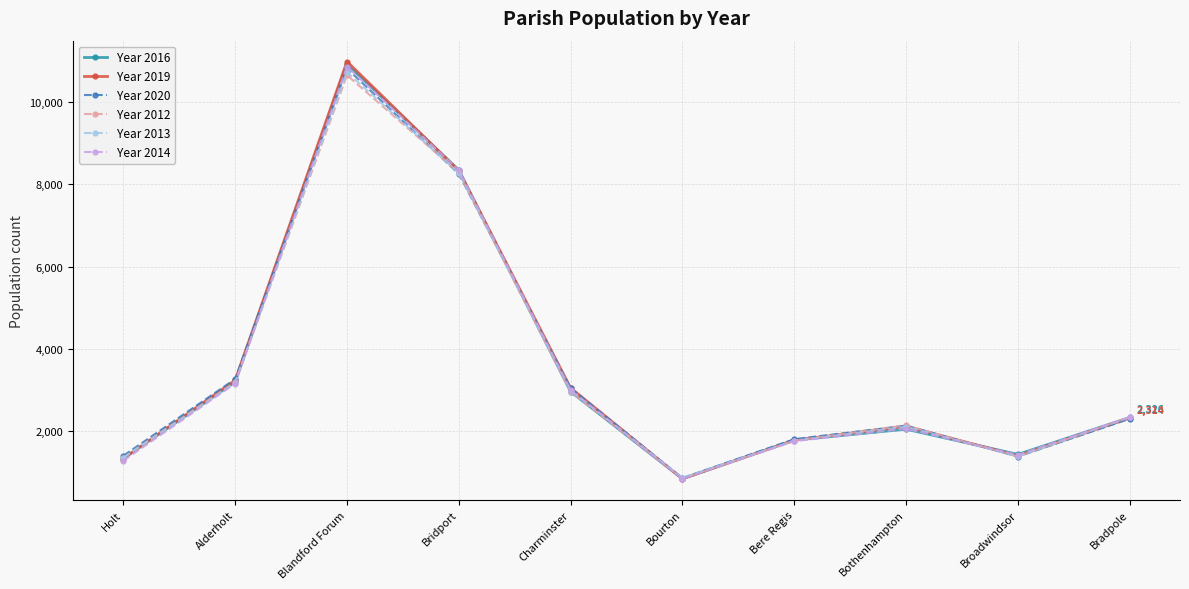

Where is Year 2013 nearest to the value 5794?

Bridport